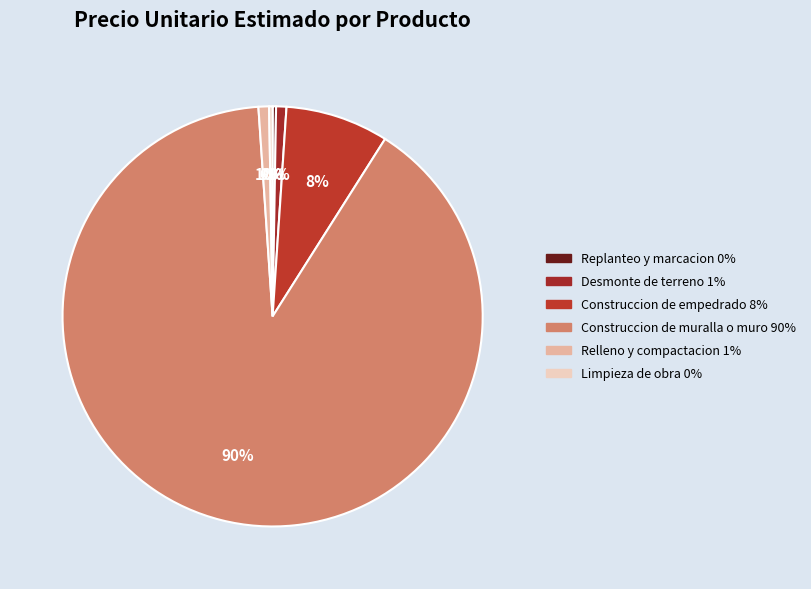

What is the total percentage of Construccion de empedrado and Limpieza de obra?

8.2%